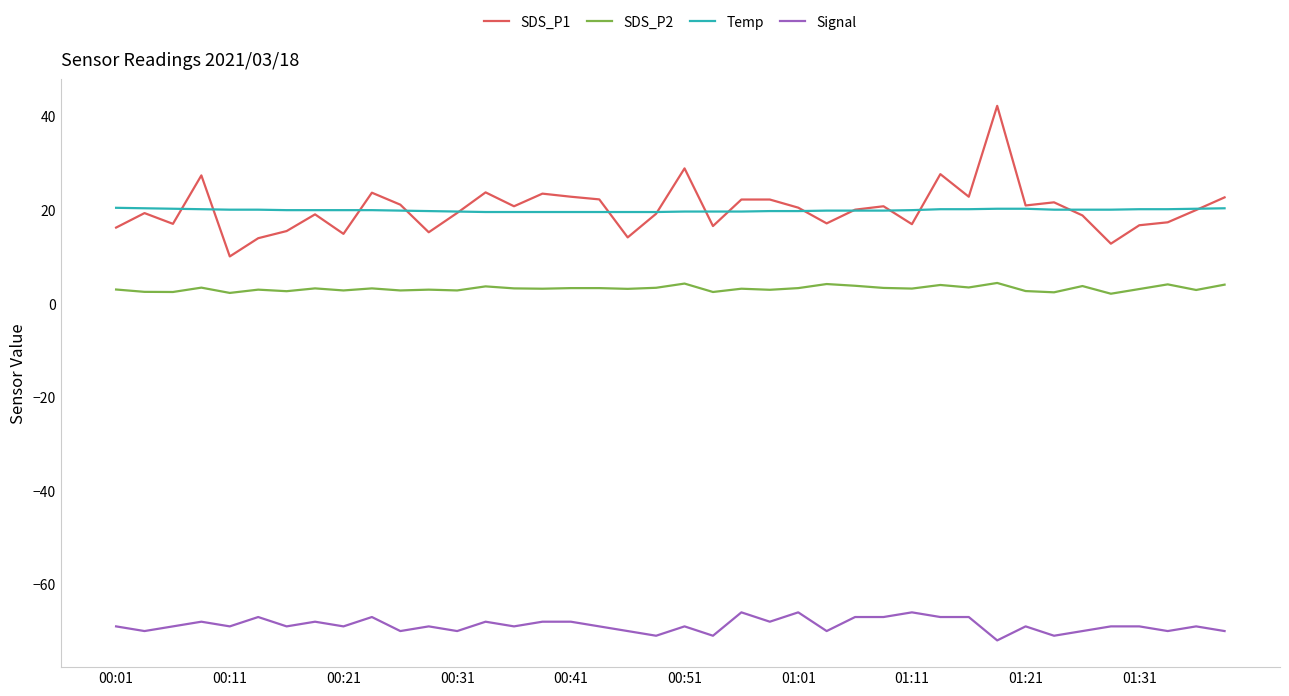

List the series in order of their peak value, lowest first.

Signal, SDS_P2, Temp, SDS_P1